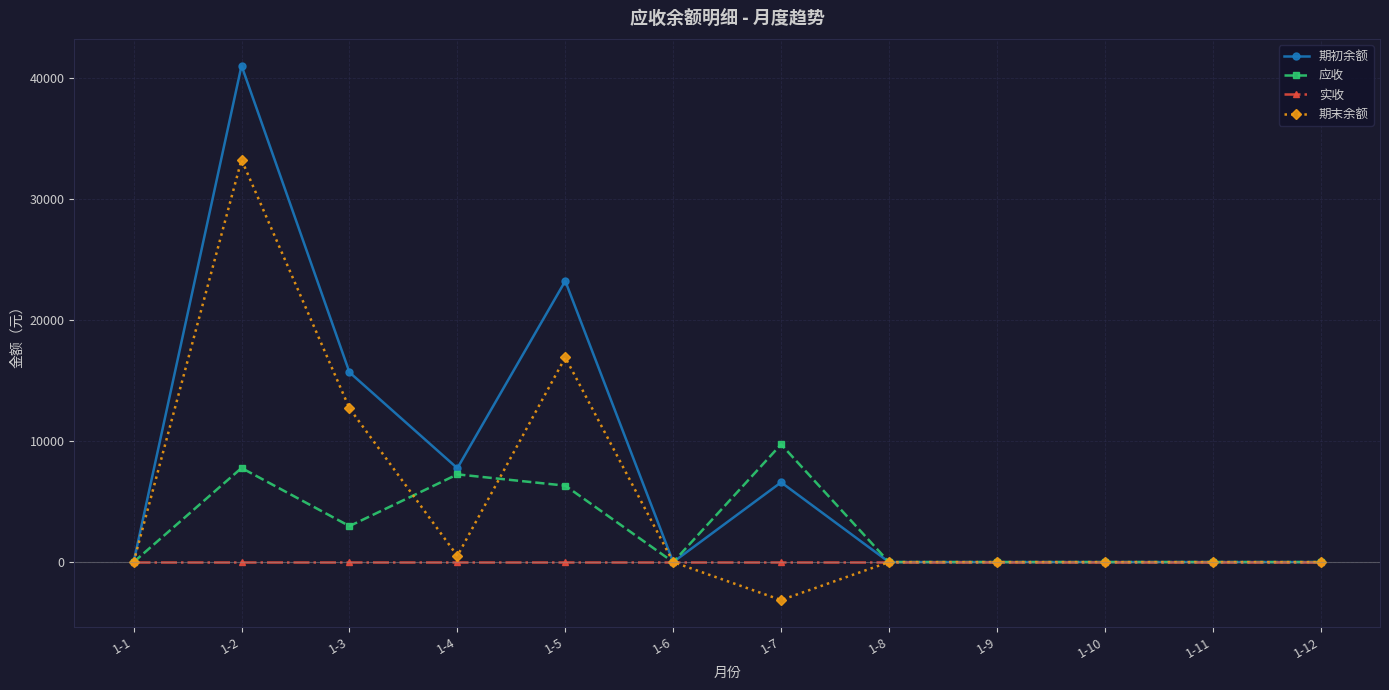

What is the sum of the 期末余额 values at 1-11 and 1-7?

-3134.7